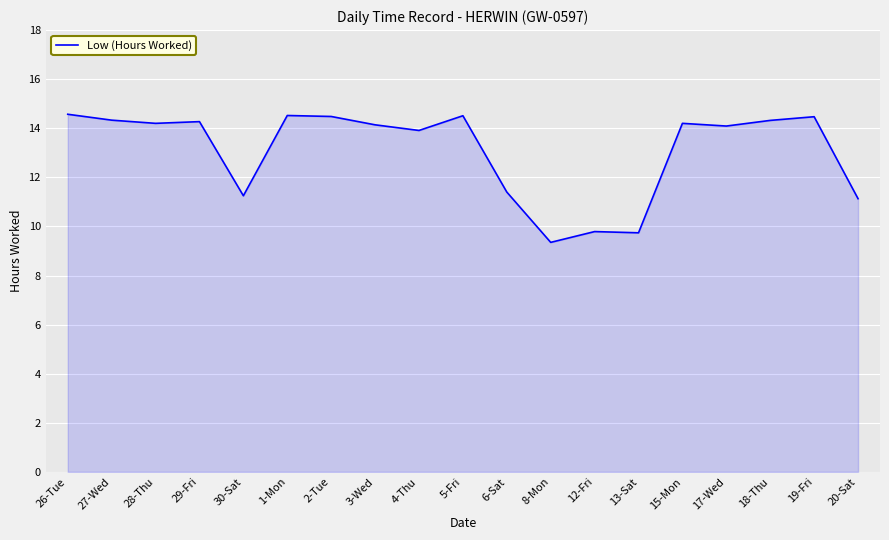

How many categories are shown in the chart?

19